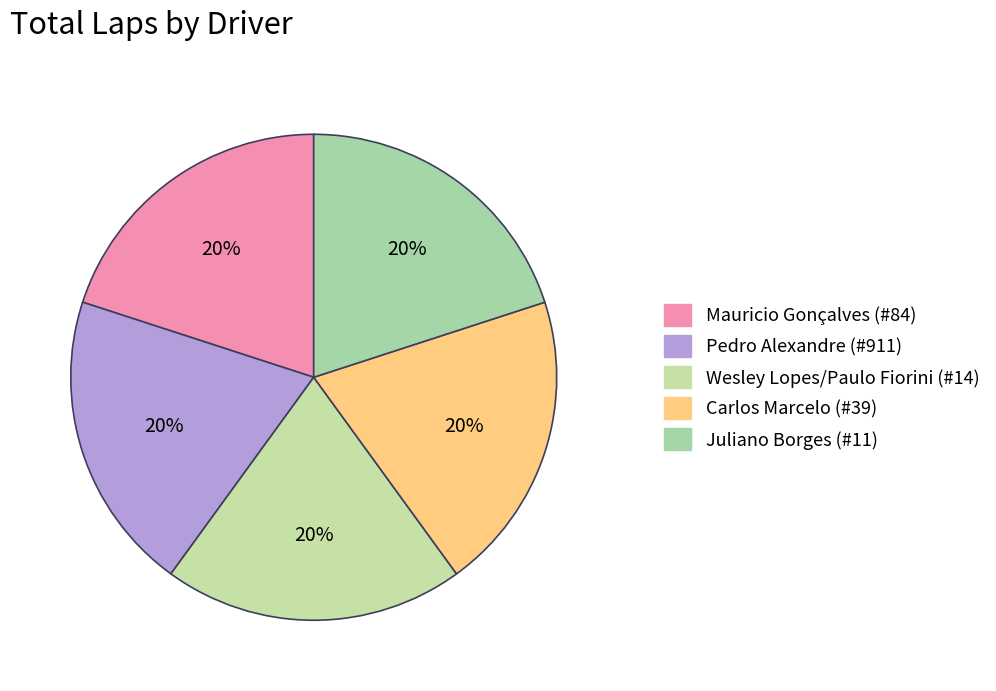

How many segments does this pie chart have?

5